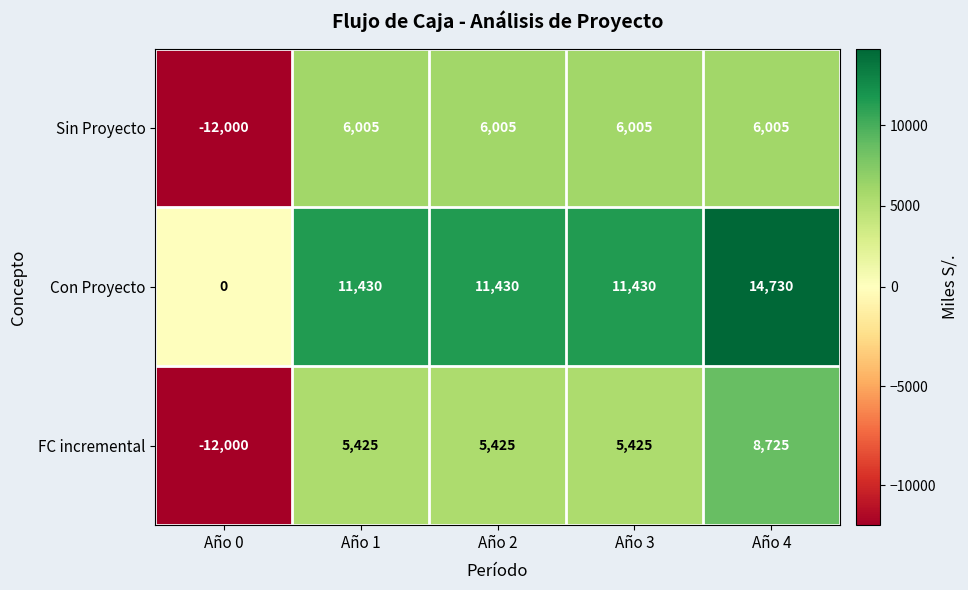

Count the number of categories in the chart.

5